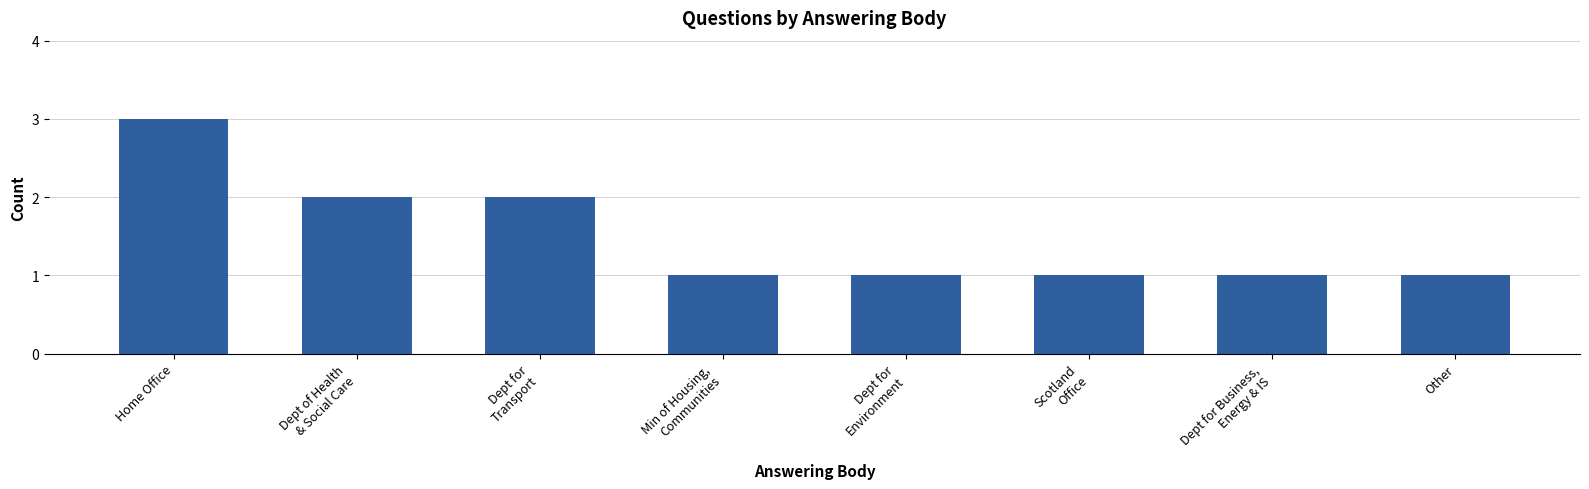

What is the value of the 7th bar from the left?

1